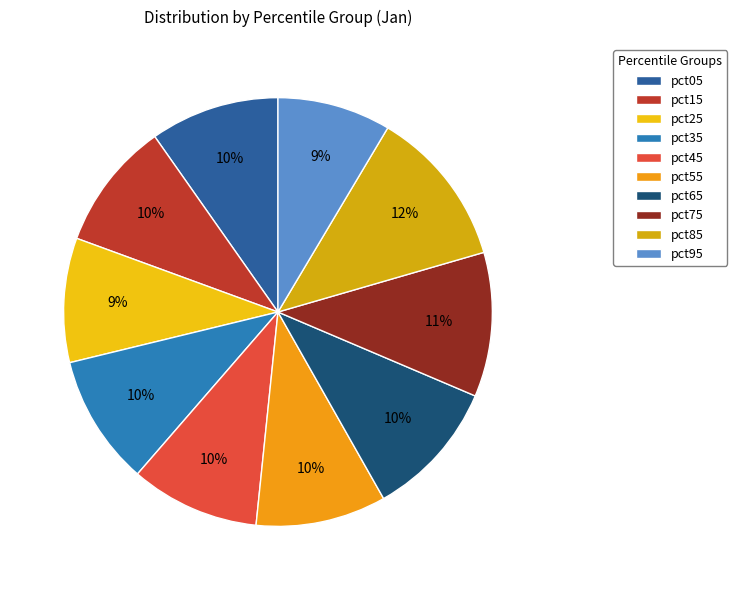

To the nearest percent, what is the combined percentage of pct35 and pct45?

20%